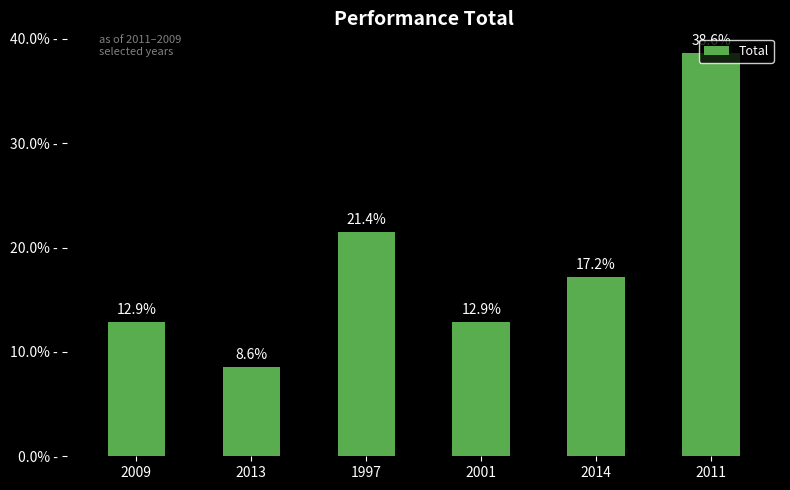

The value at 1997 is 21.4. True or false?

True